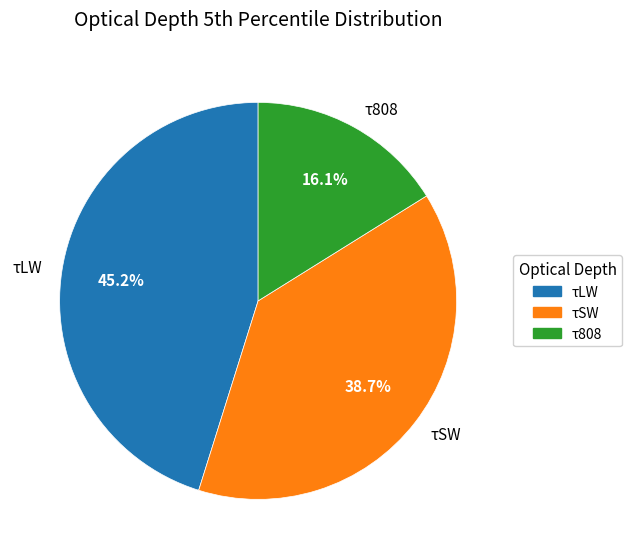

Which has a higher value, τLW or τSW?

τLW